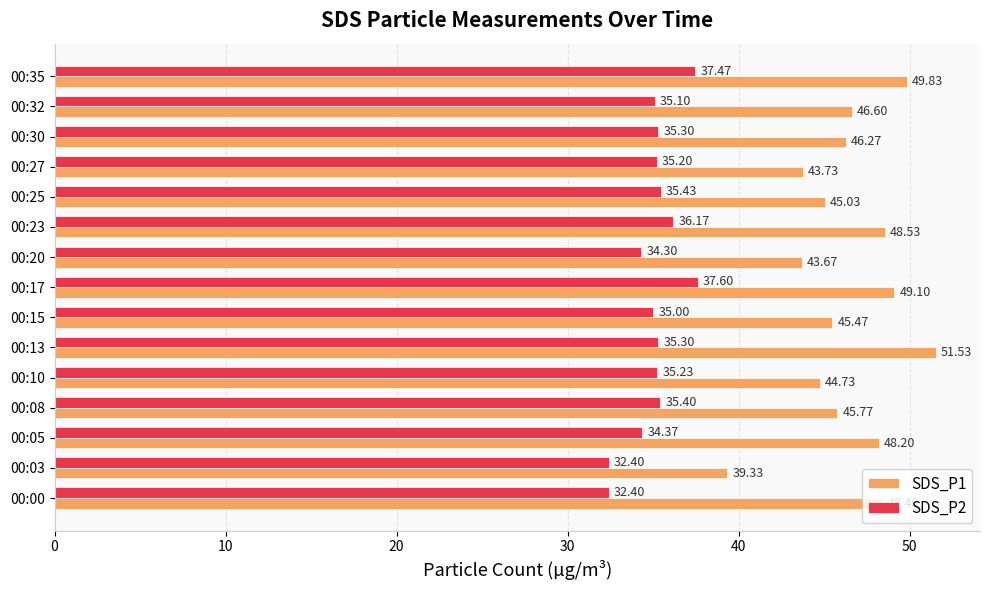

Which series has the largest total across all categories?

SDS_P1